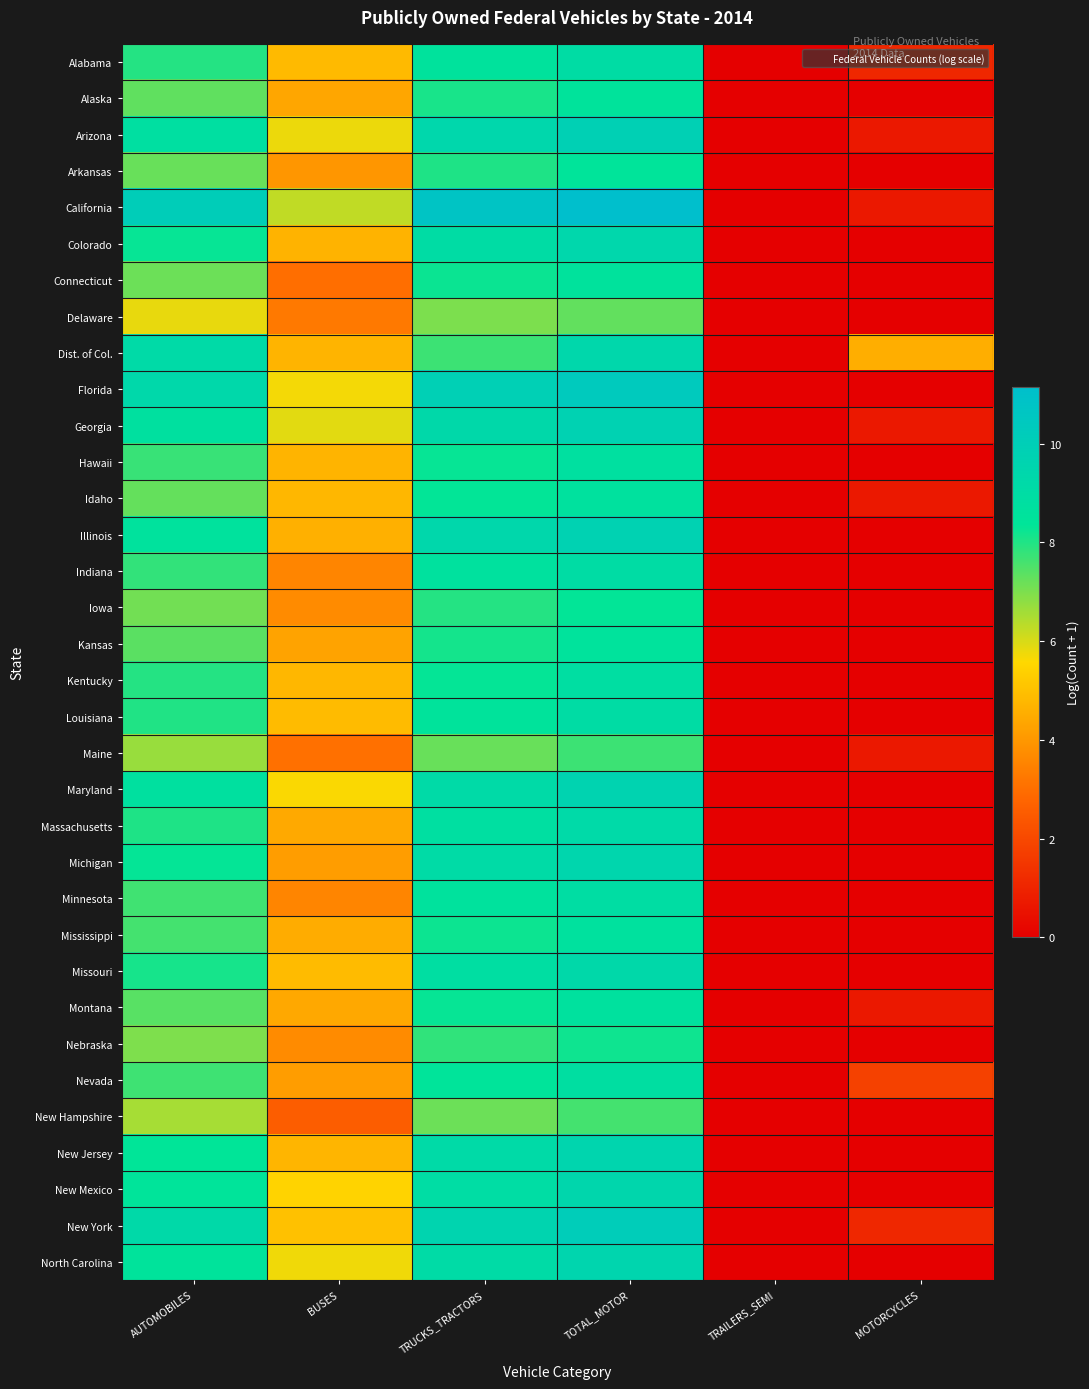

Which series has the largest range (max minus min)?

California